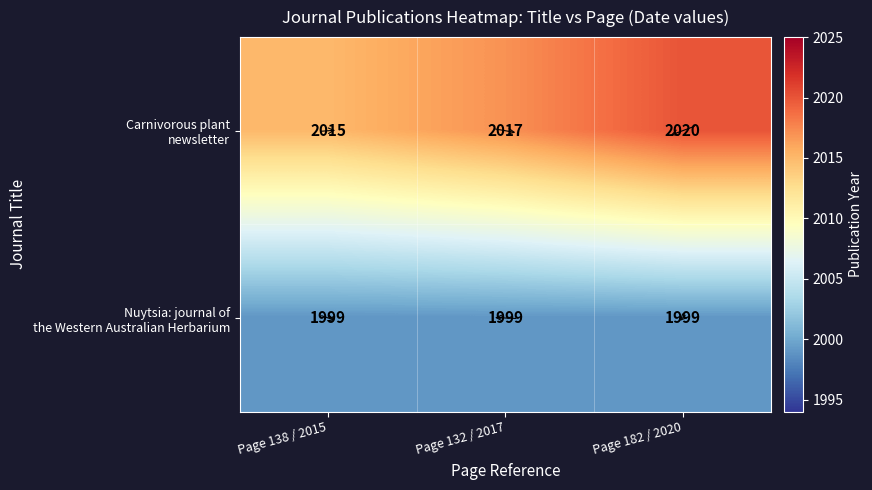

What is the spread (max minus min) of values at Page 132 / 2017?

18